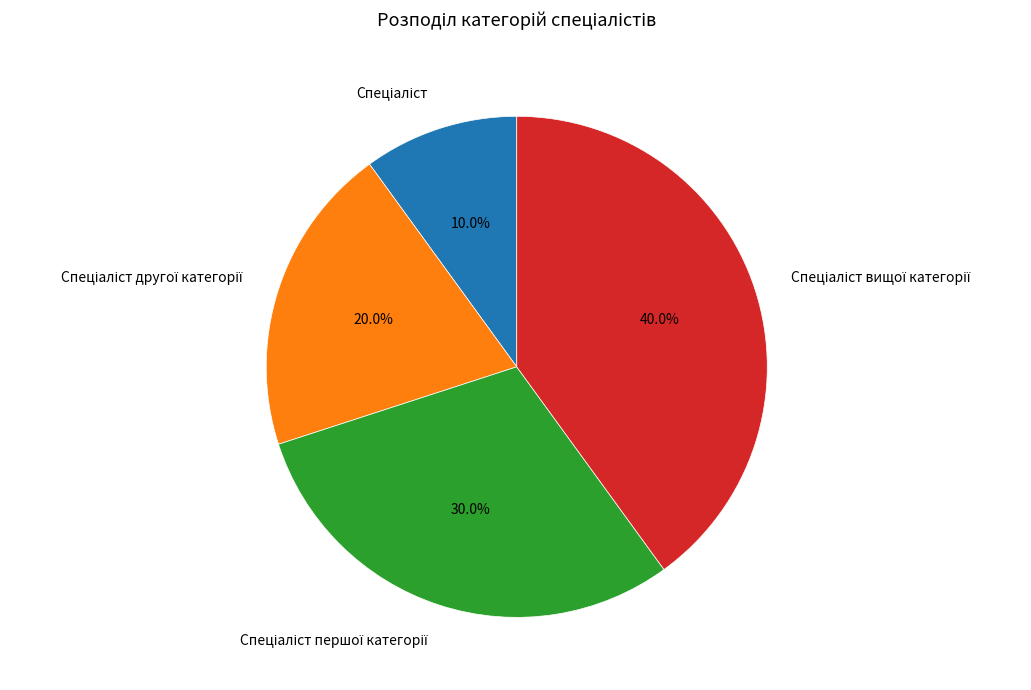

Does any single category account for the majority?

No